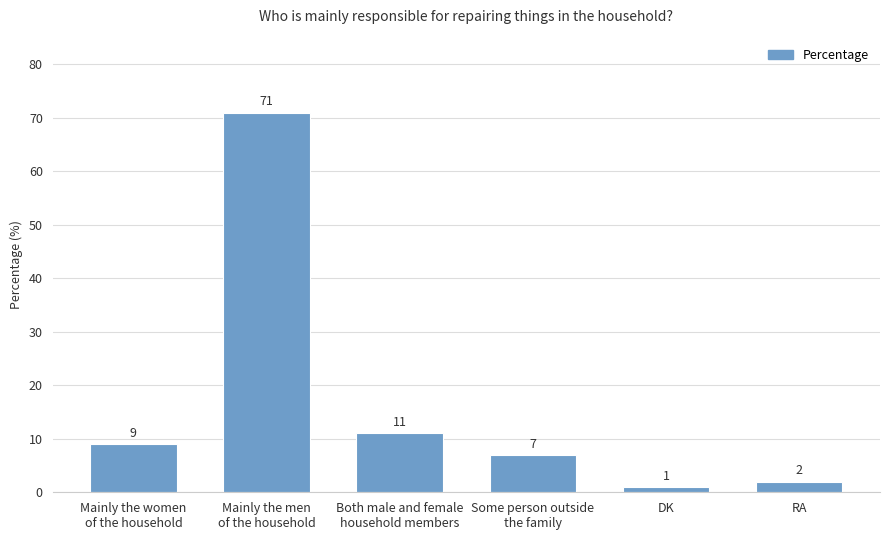

True or false: the data shows 40 at Mainly the men
of the household.

False